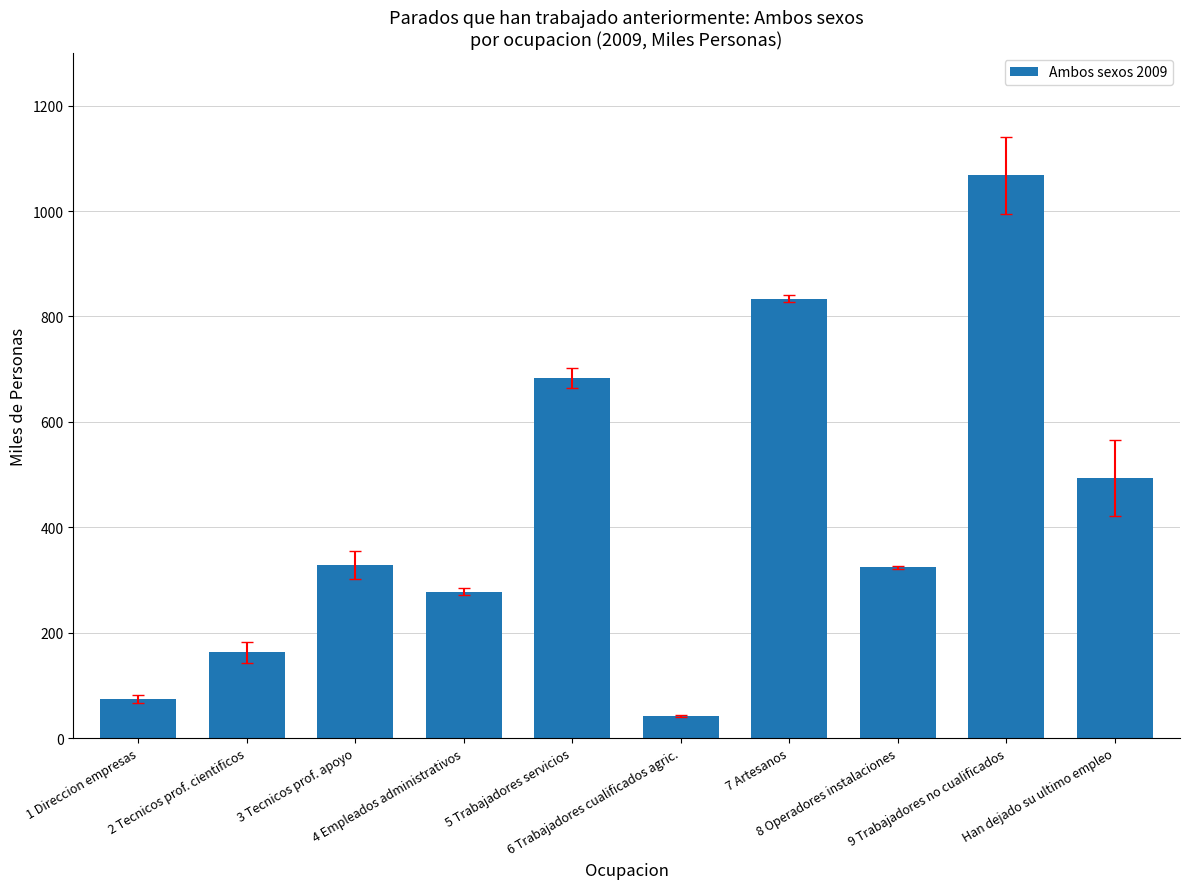

True or false: the data shows 324.1 at 8 Operadores instalaciones.

True